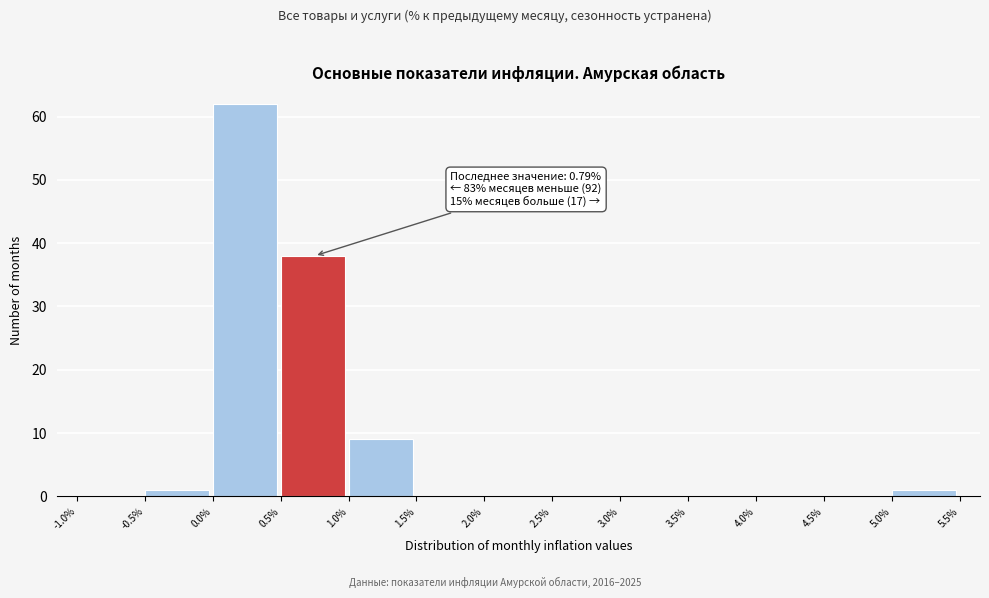

Which range on the x-axis has the tallest bar?

0.0% to 0.5%